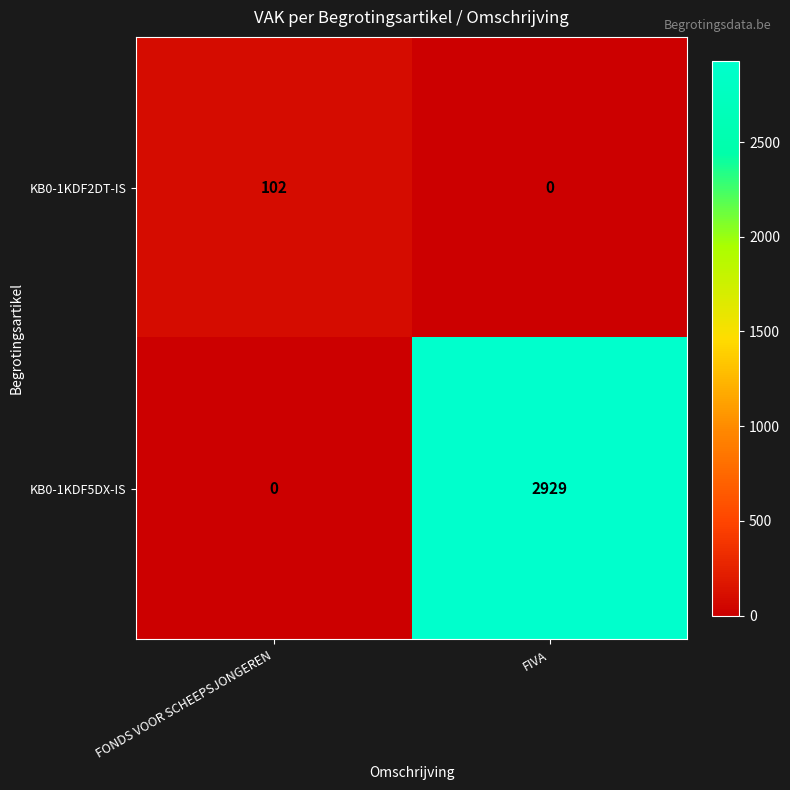

Where is KB0-1KDF5DX-IS nearest to the value 1464?

FONDS VOOR SCHEEPSJONGEREN